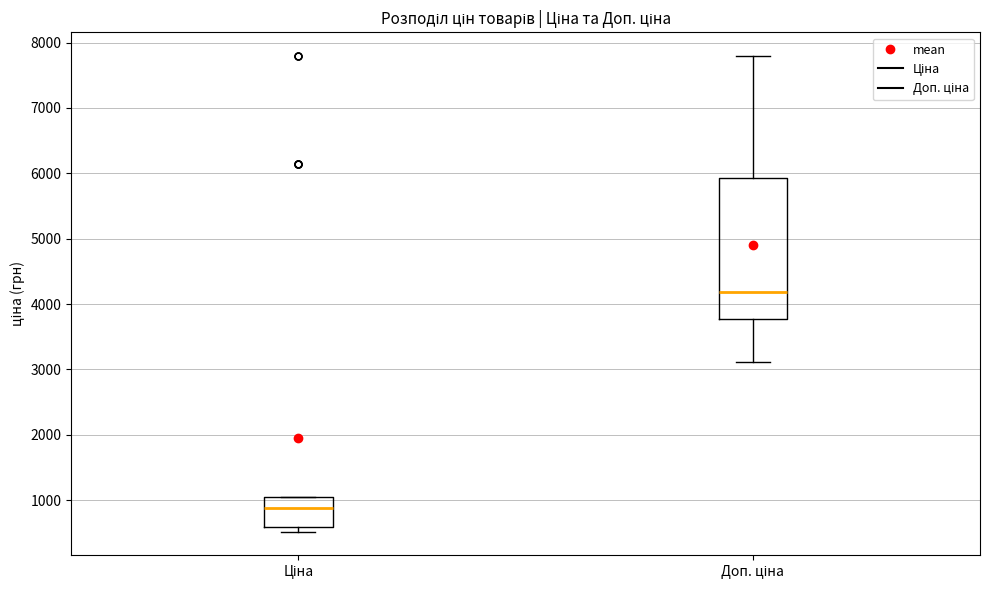

Reading left to right, read every box against the y-axis: the position of its median line, the range the box covers, and the ends of its whiskers. The values are not printed on the chart, so give them approximately, as read against the axis.

Ціна: median 900, box 600 to 1000, whiskers 500 to 1000
Доп. ціна: median 4200, box 3800 to 5900, whiskers 3100 to 7800